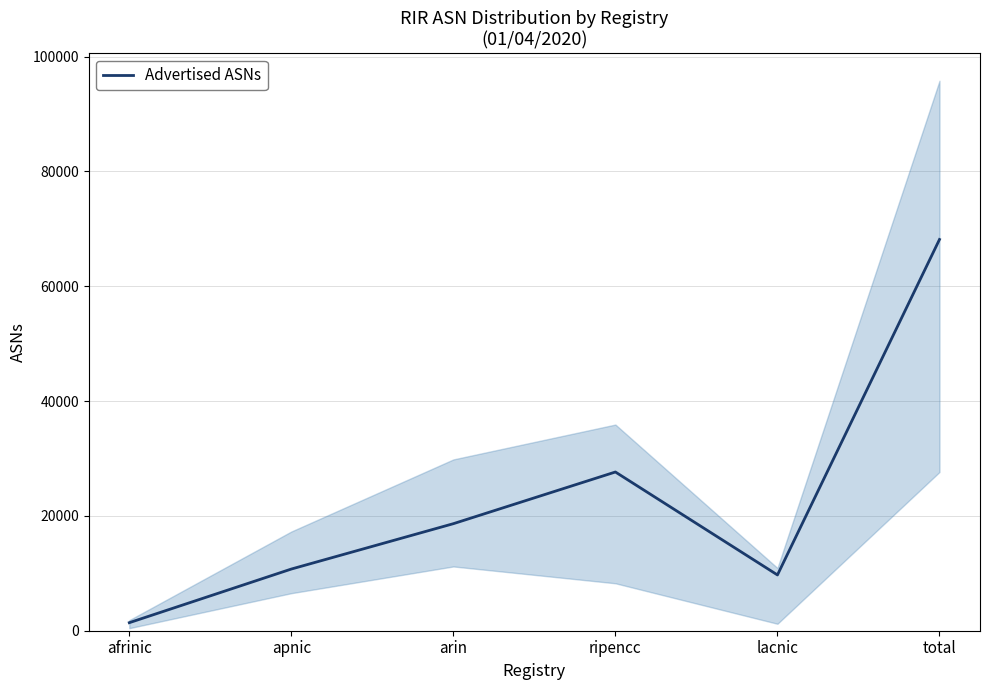

How many data points does each series have?

6